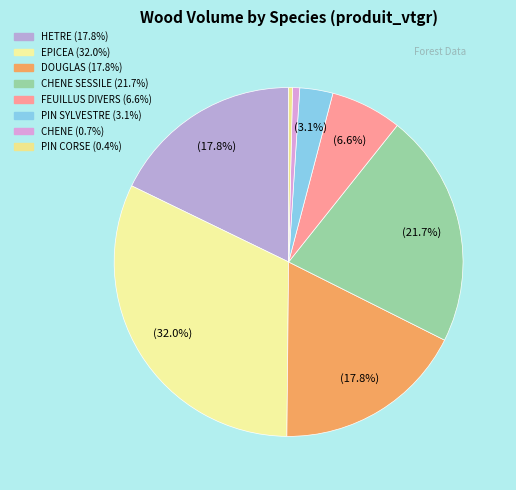

Count the number of slices in the pie.

8